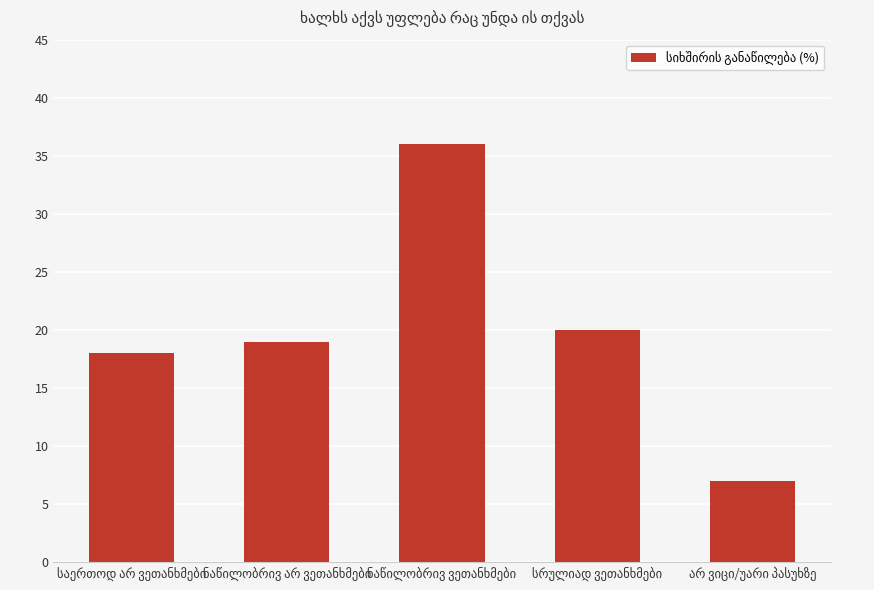

What is the greatest value displayed?

36